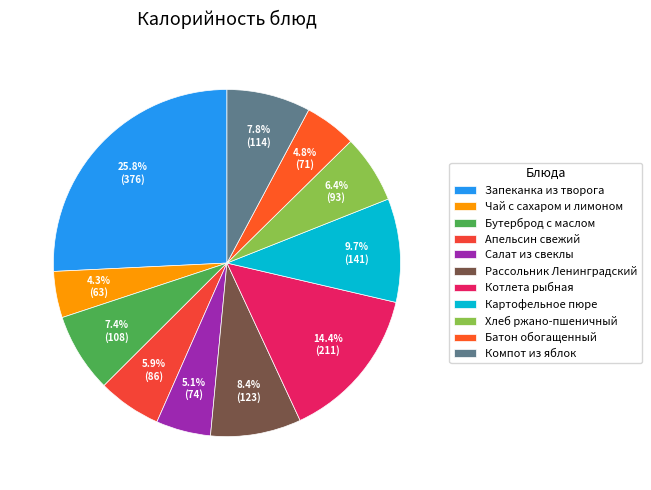

To the nearest percent, what percentage of the pie is Чай с сахаром и лимоном?

4%